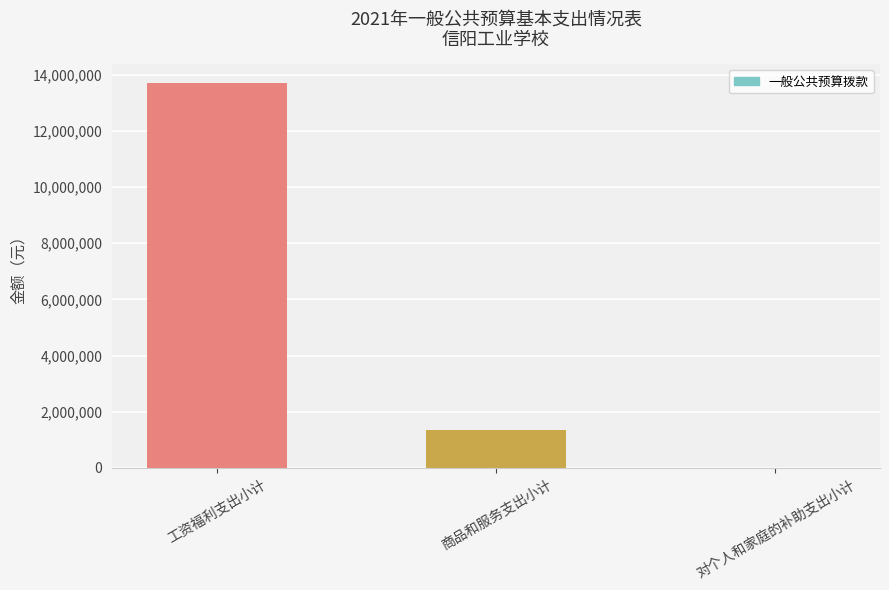

Read the value at 对个人和家庭的补助支出小计, to the nearest 10.

8210